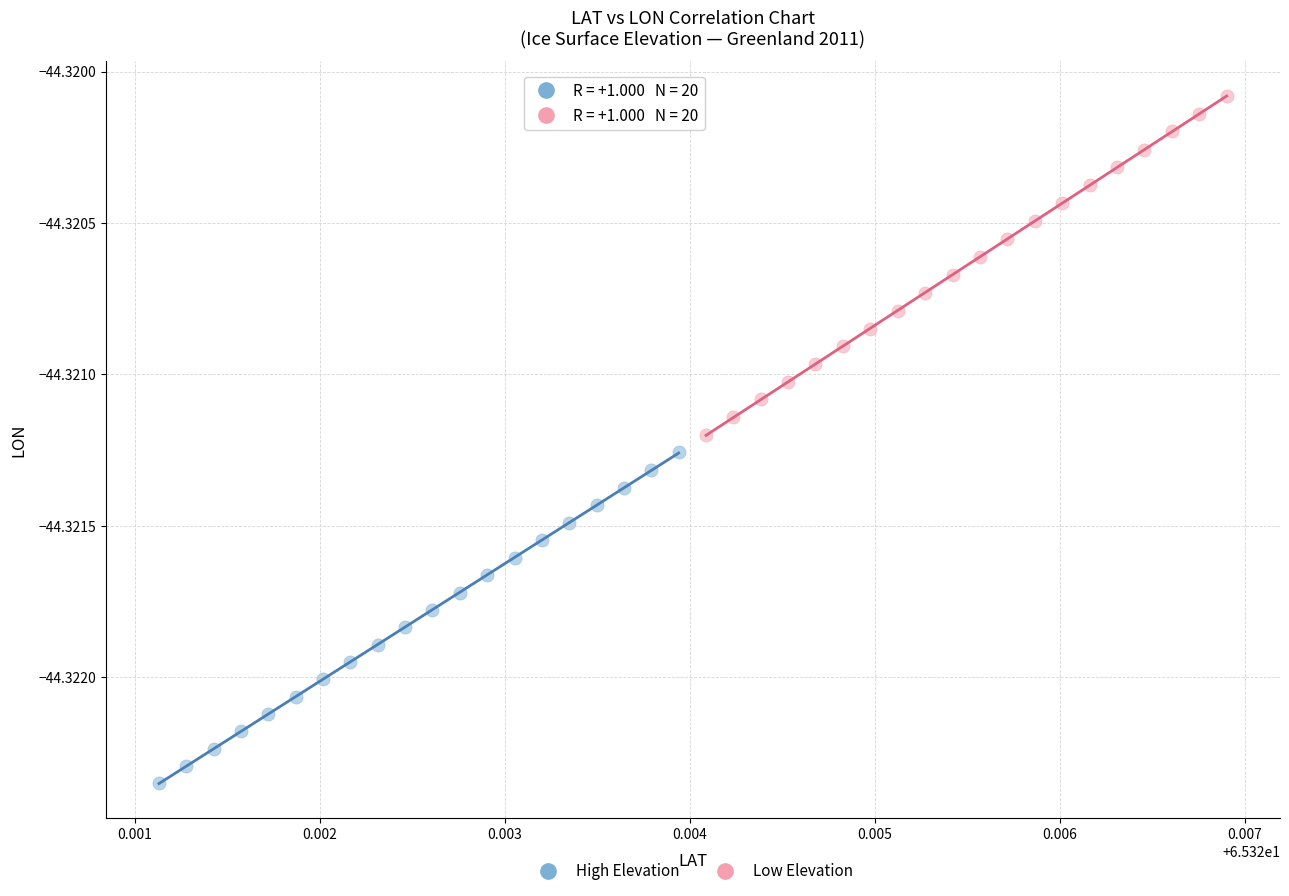

What are all the series names shown in the legend?

High Elevation, Low Elevation